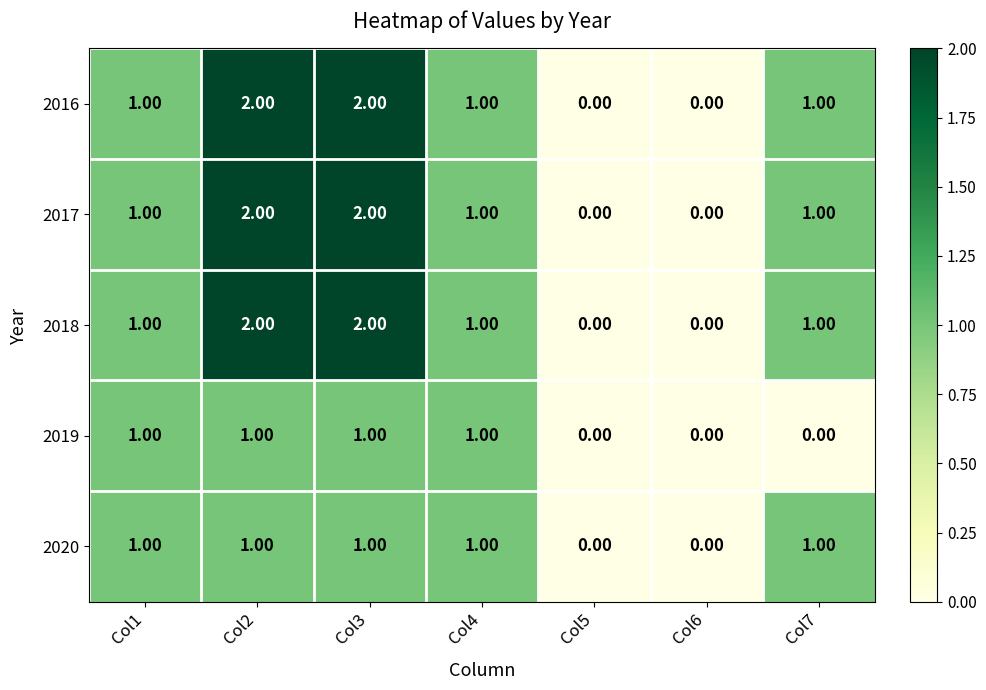

What is the sum of all 2019 values?

4